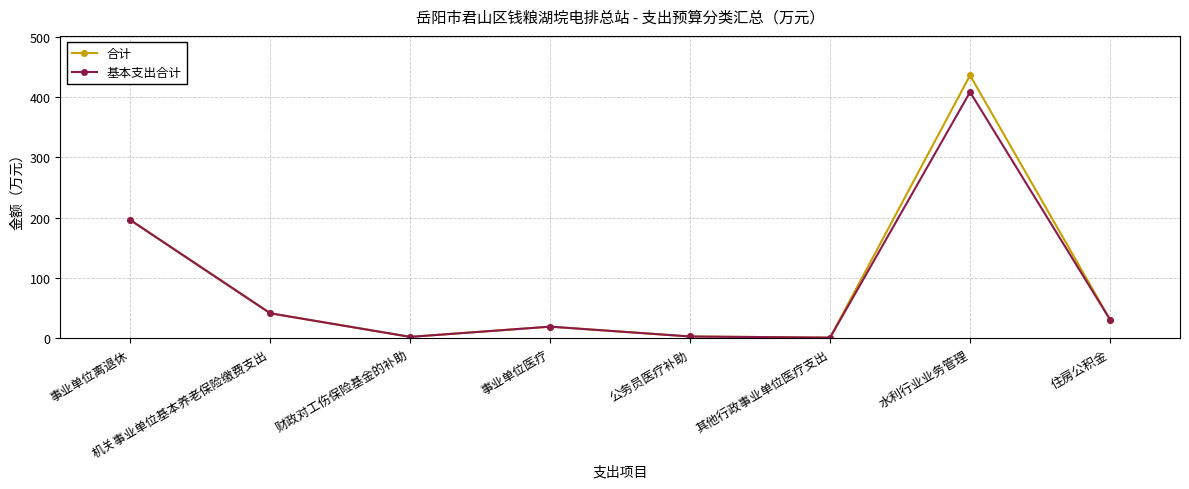

In 基本支出合计, how many points are lower than both neighbors (excluding endpoints)?

2